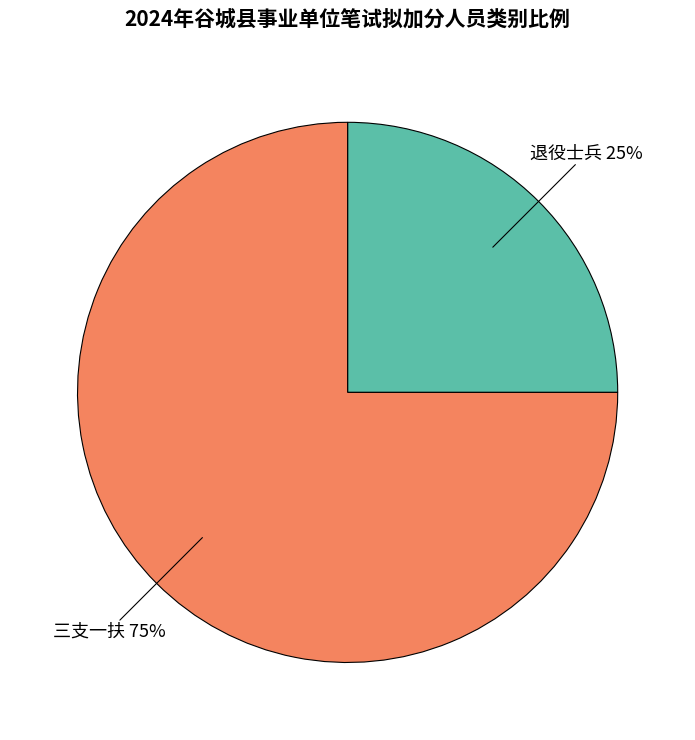

Does any single category account for the majority?

Yes